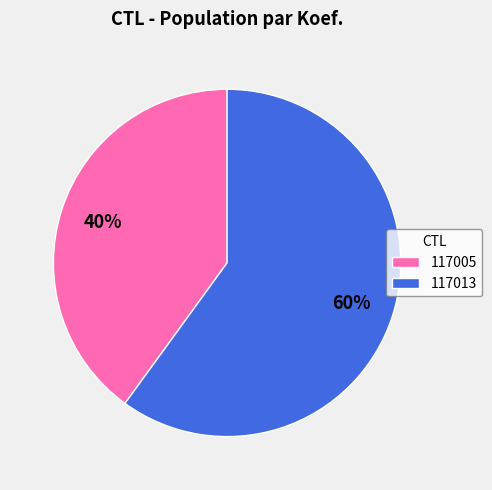

Rank the categories by value from highest to lowest.

117013, 117005